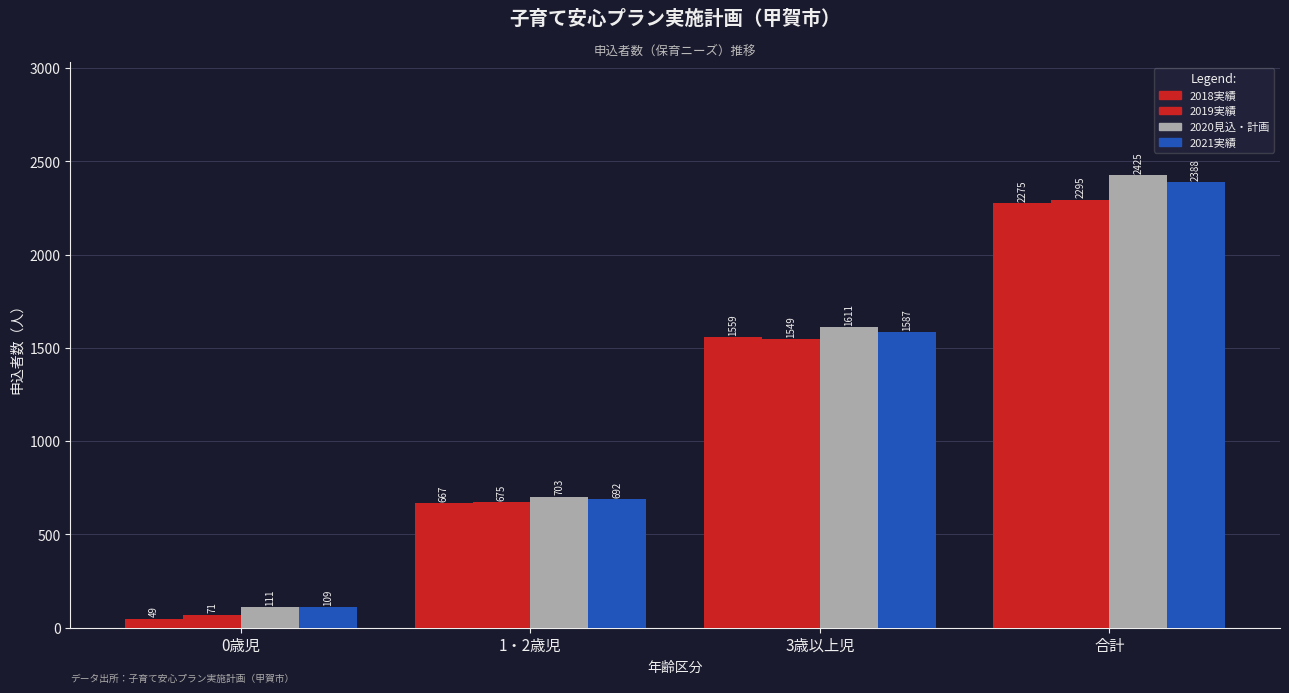

At how many categories does at least one series exceed 1148?

2